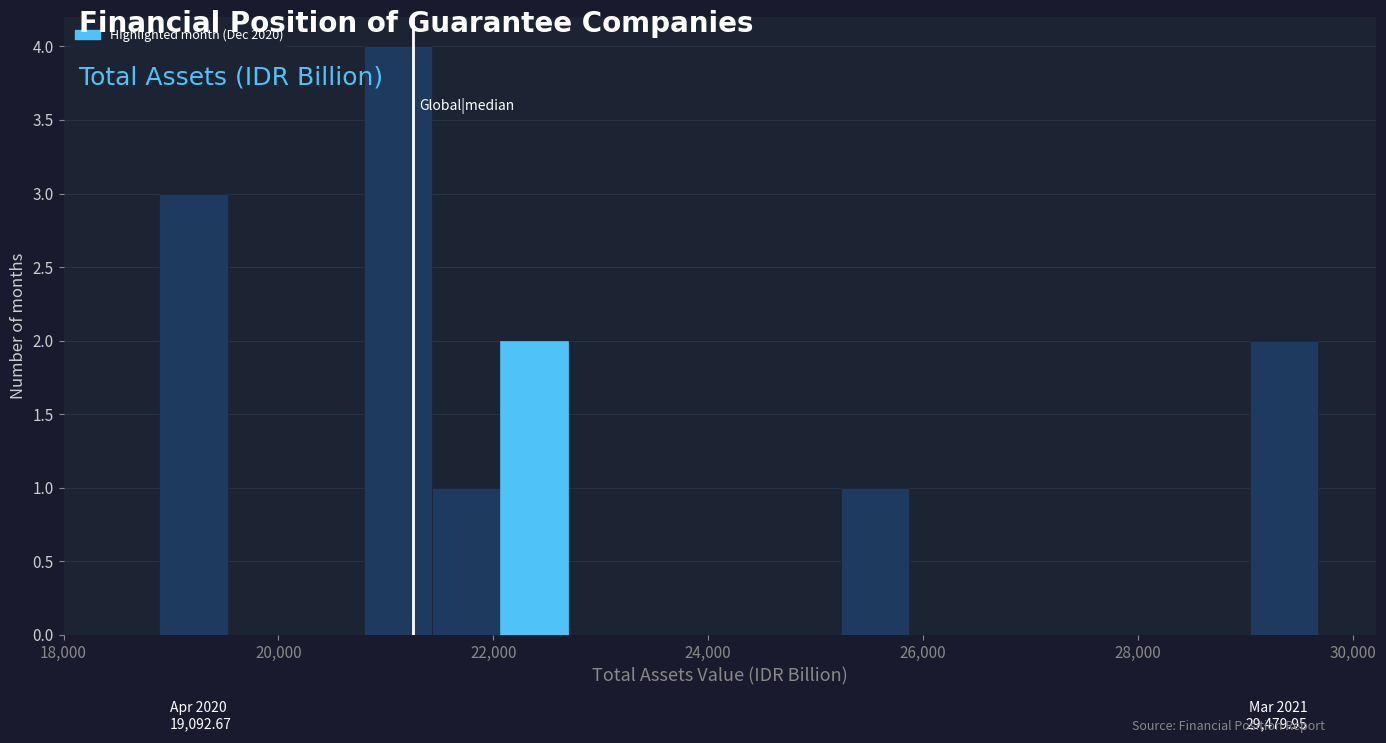

Read against the x-axis, roughly where is the centre of the tallest bar?

21200